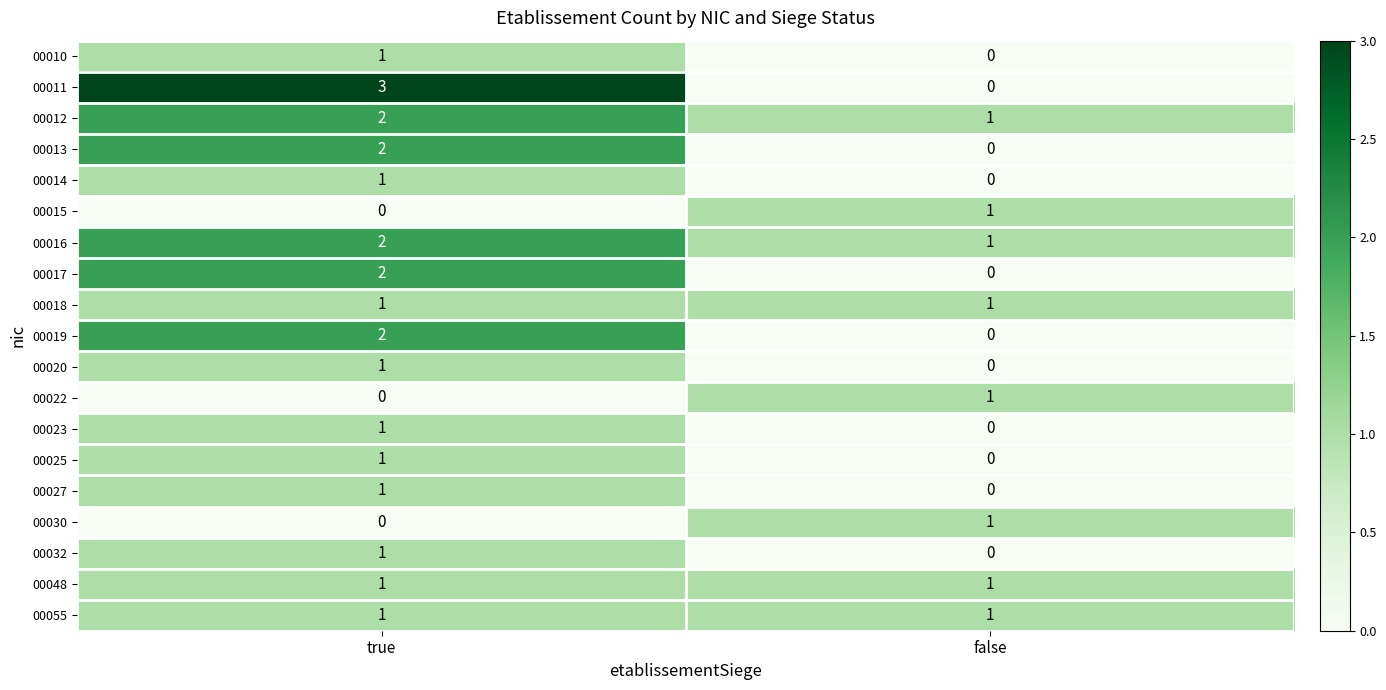

Is it true that 00019 equals -1 at false?

False